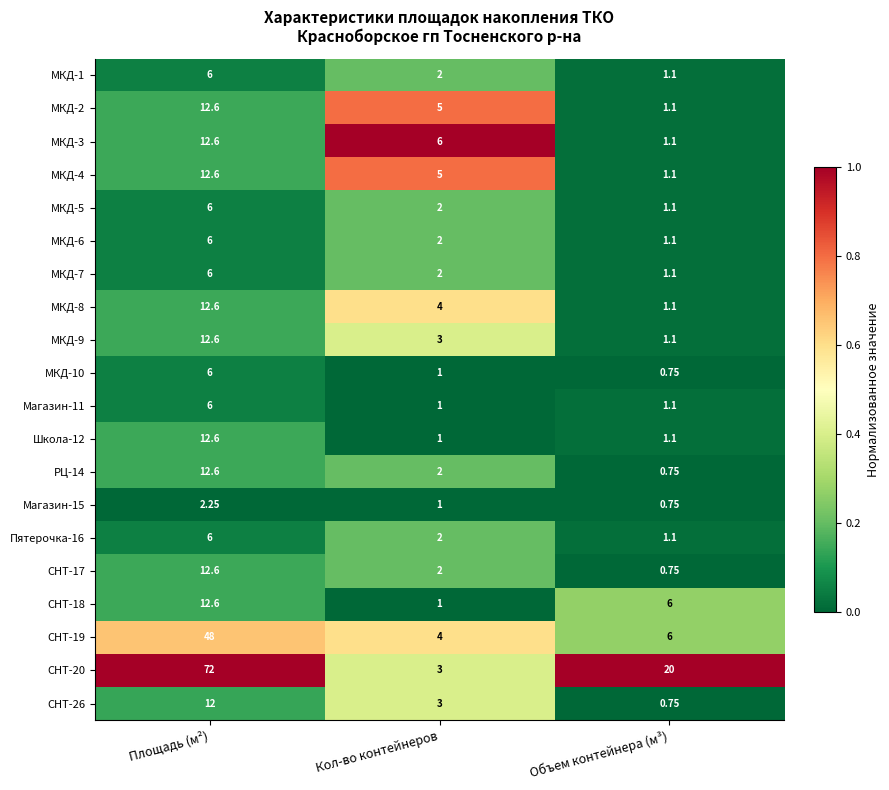

Which series has the largest total across all categories?

СНТ-20